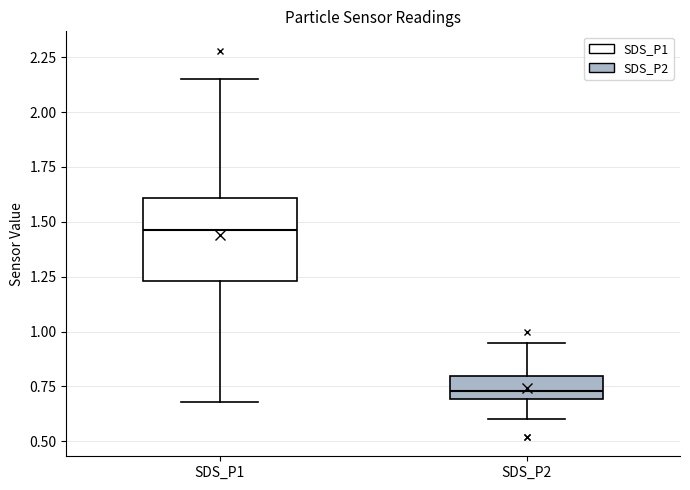

Comparing the boxes themselves (not the whiskers), which one is the tallest?

SDS_P1